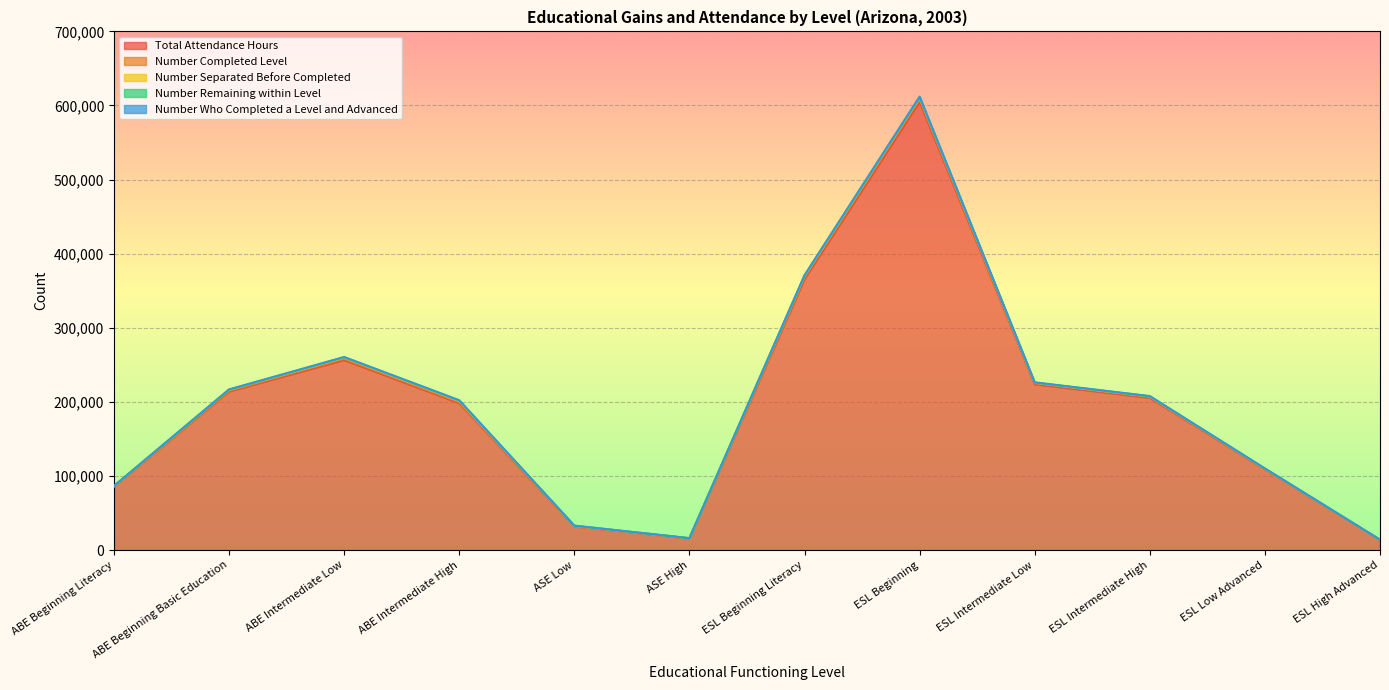

At which category is the sum across all series the highest?

ESL Beginning